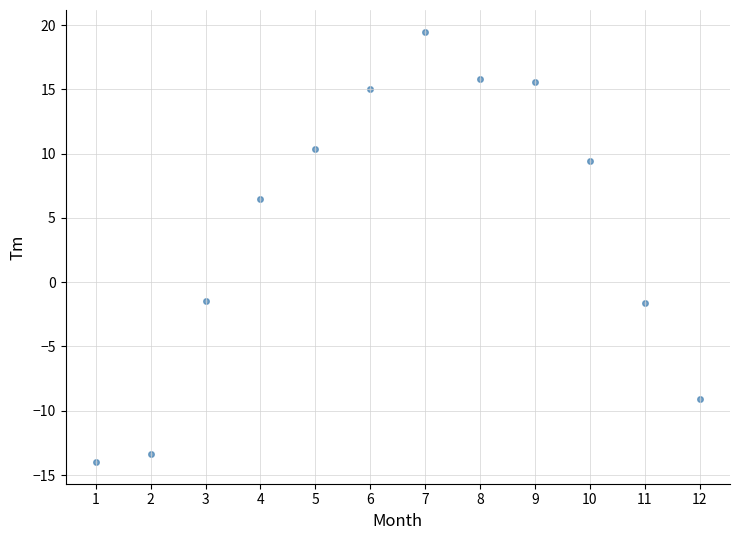

What is the average X value?

6.5